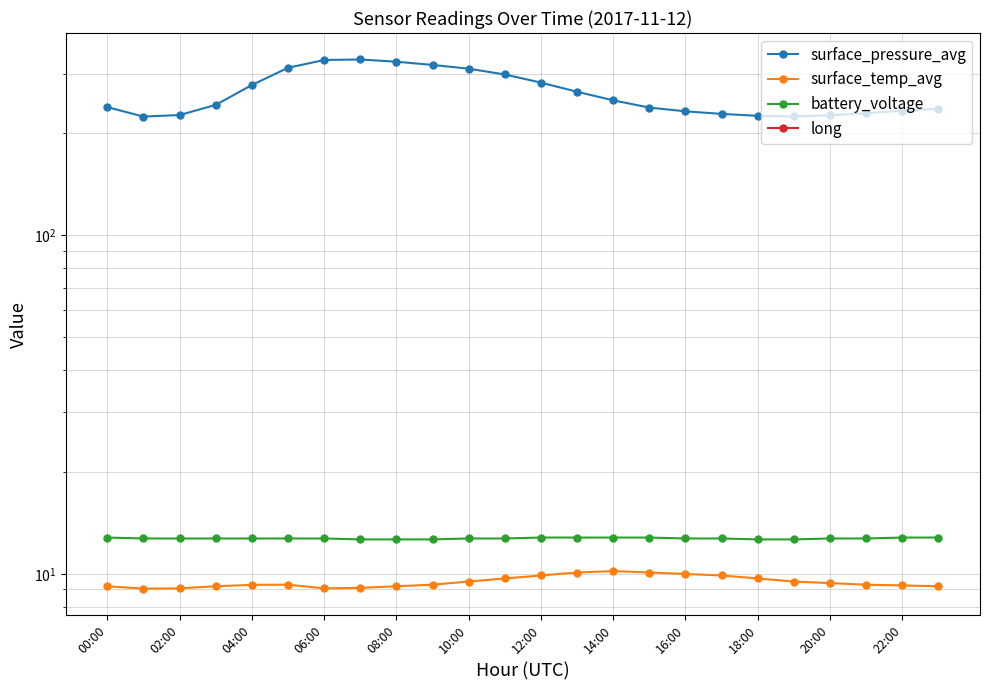

Count the number of data series in this chart.

4